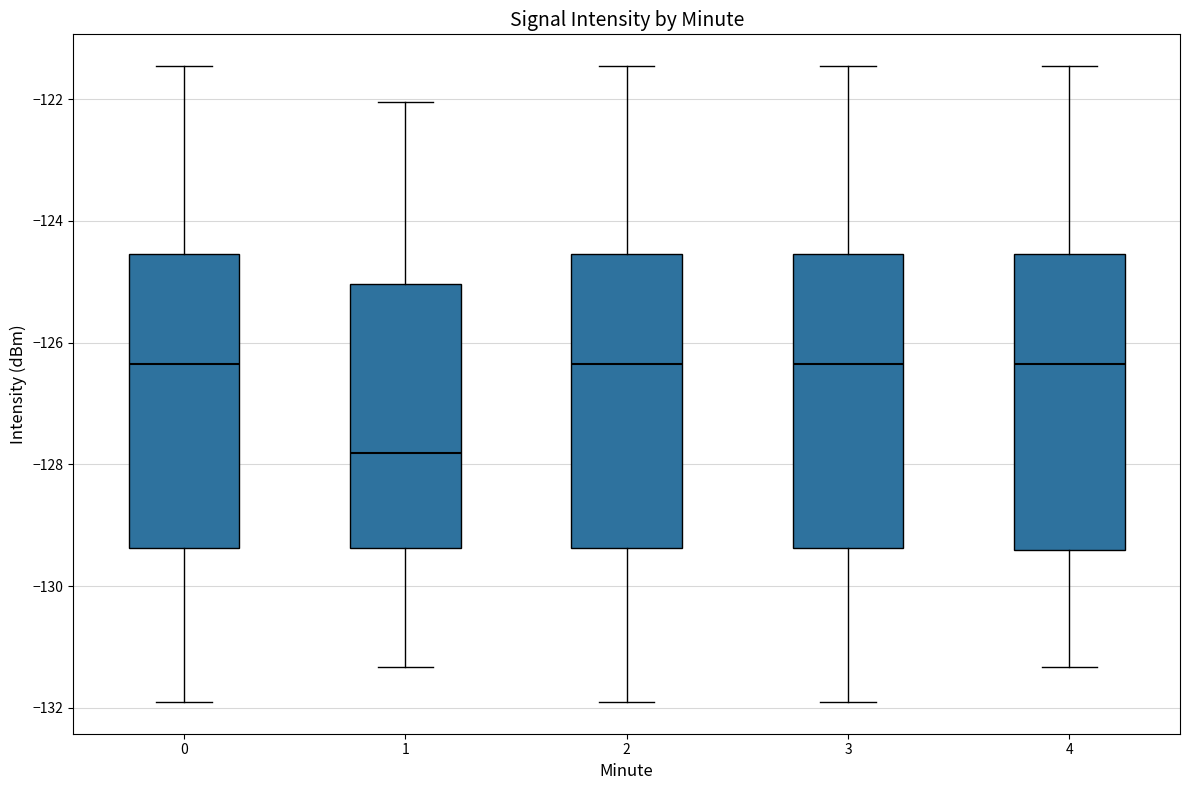

Reading left to right, transcribe this box plot: for each box, give where its median line is, the range the box spans, and where its two whiskers end, as read against the y-axis. The values are not printed on the chart, so give them approximately, as read against the axis.

0: median -126.4, box -129.4 to -124.6, whiskers -132.0 to -121.4
1: median -127.8, box -129.4 to -125.0, whiskers -131.4 to -122.0
2: median -126.4, box -129.4 to -124.6, whiskers -132.0 to -121.4
3: median -126.4, box -129.4 to -124.6, whiskers -132.0 to -121.4
4: median -126.4, box -129.4 to -124.6, whiskers -131.4 to -121.4